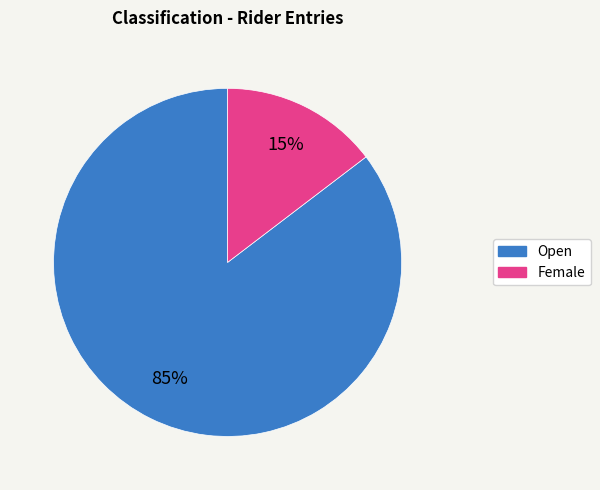

To the nearest percent, what is the average slice percentage?

50%